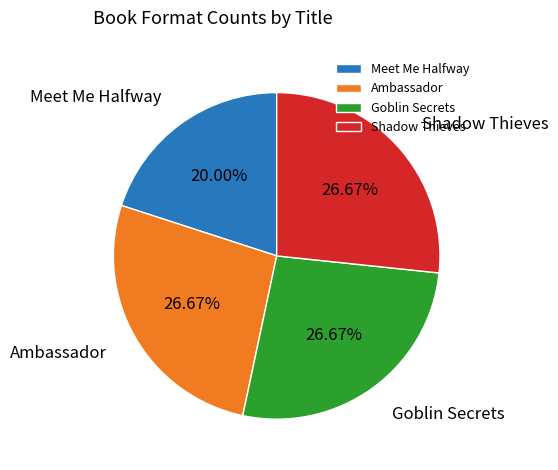

Do Meet Me Halfway and Ambassador together represent more than half of the pie?

No